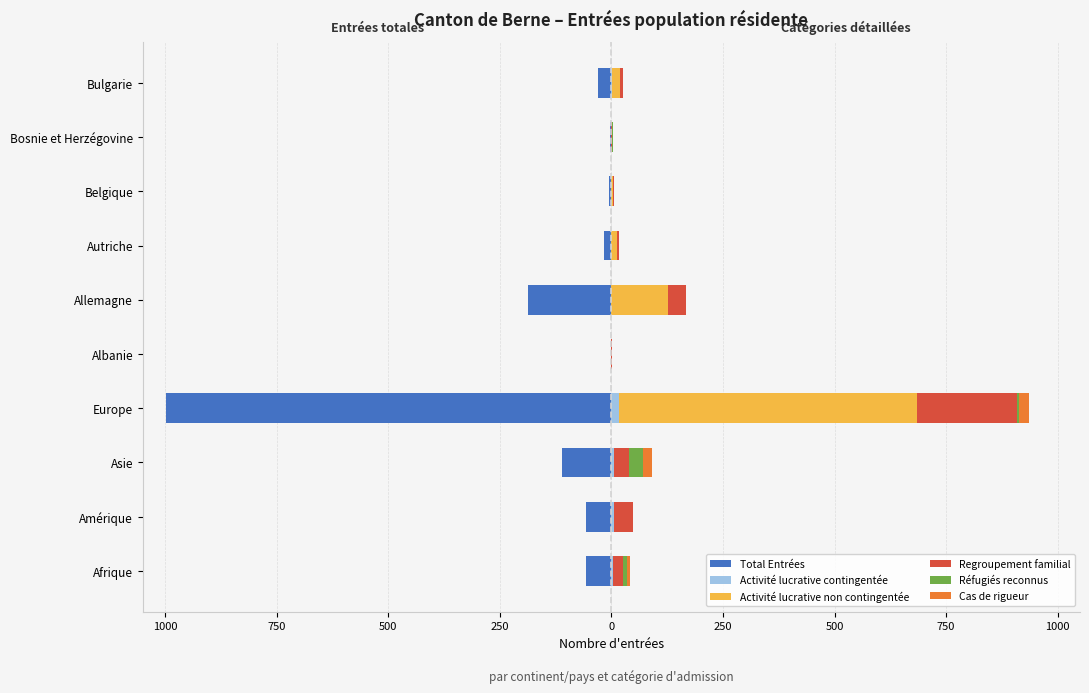

Is it true that Réfugiés reconnus equals 0 at 1000?

True